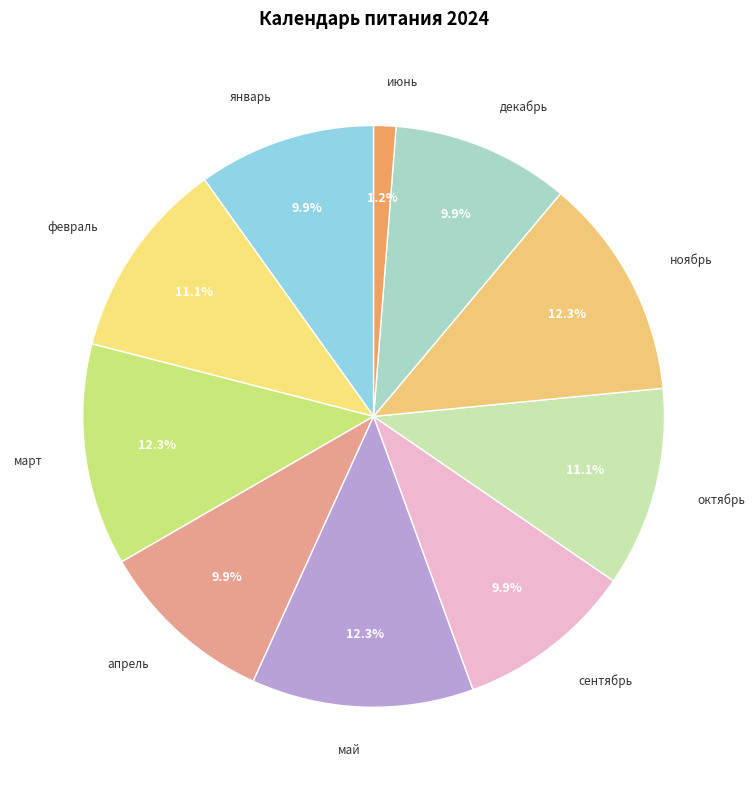

What is the smallest slice in the pie chart?

июнь